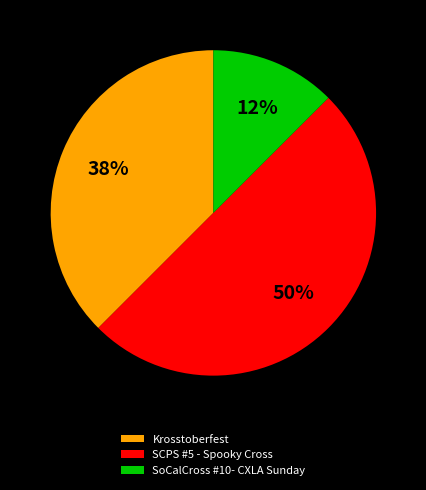

Which slice is the smallest?

SoCalCross #10- CXLA Sunday